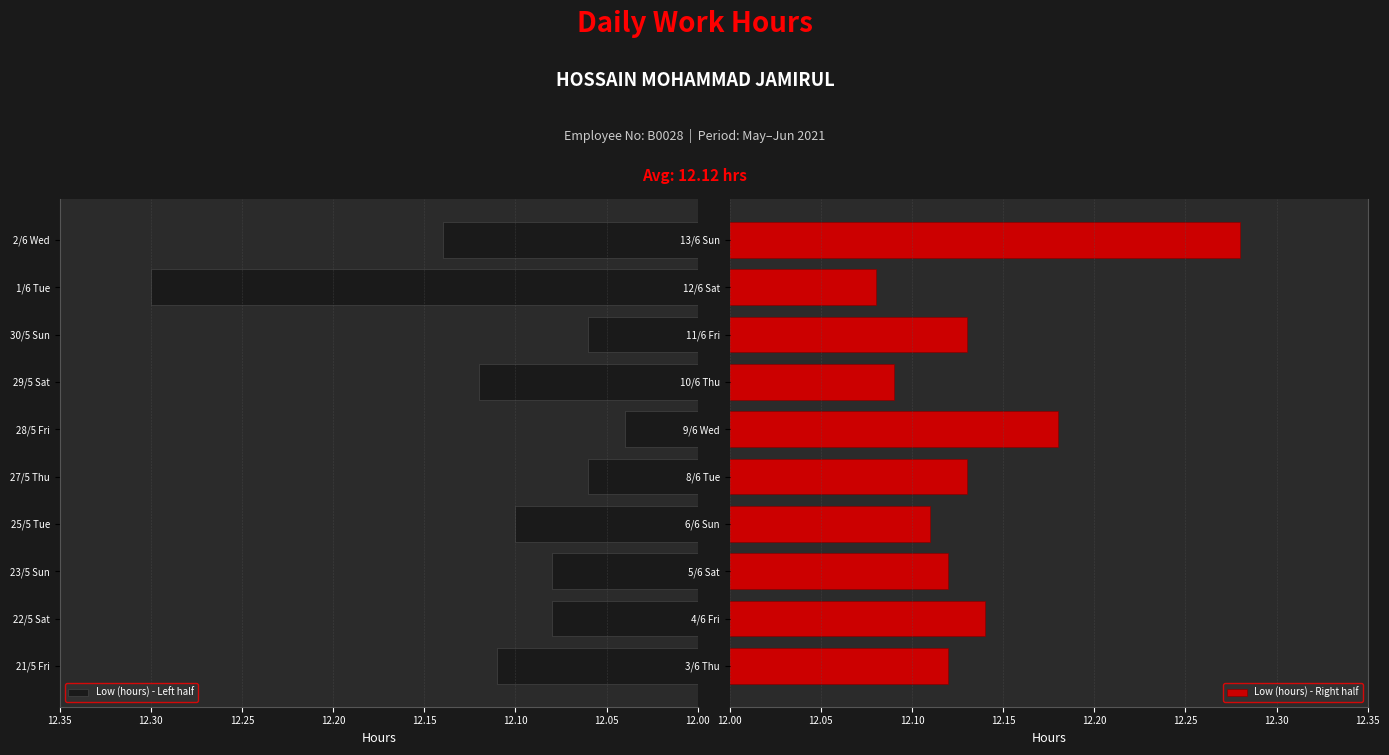

How many Low (hours) - Left half values are between 12 and 13?

10